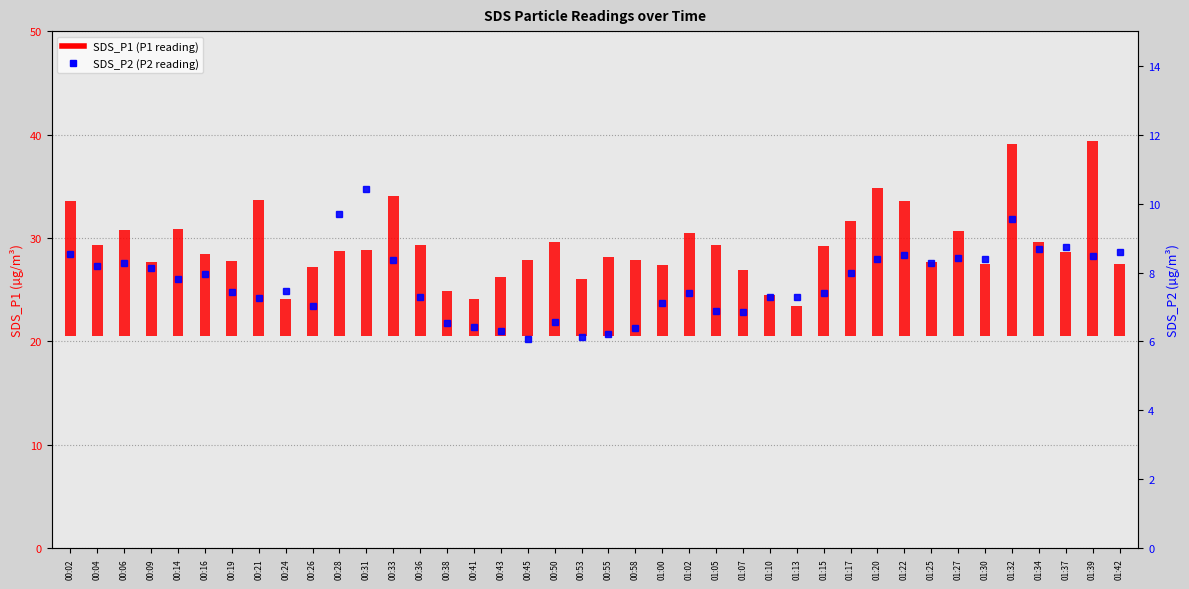

What is the label of the 9th bar from the right?

01:22